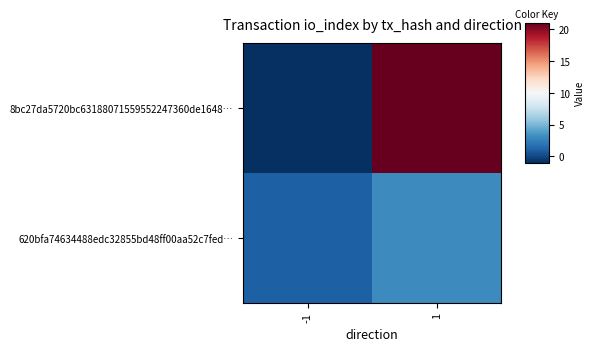

How many data points does each series have?

2